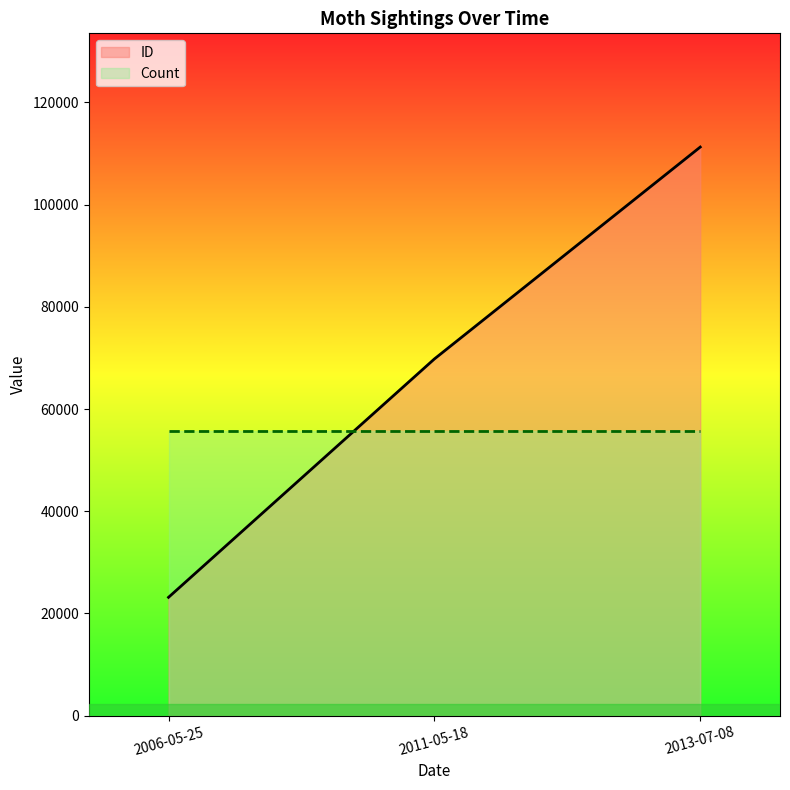

What are all the series names shown in the legend?

ID, Count